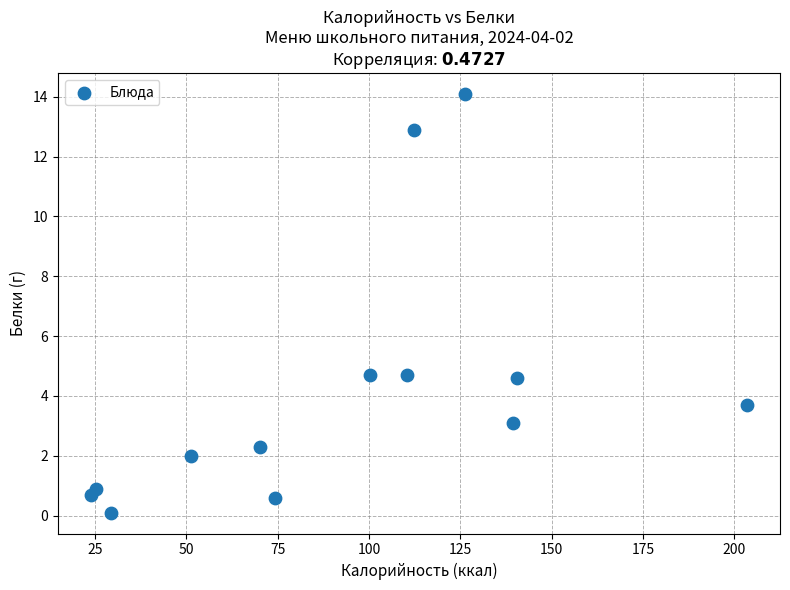

What is the range of Y values (max minus min)?

14.0